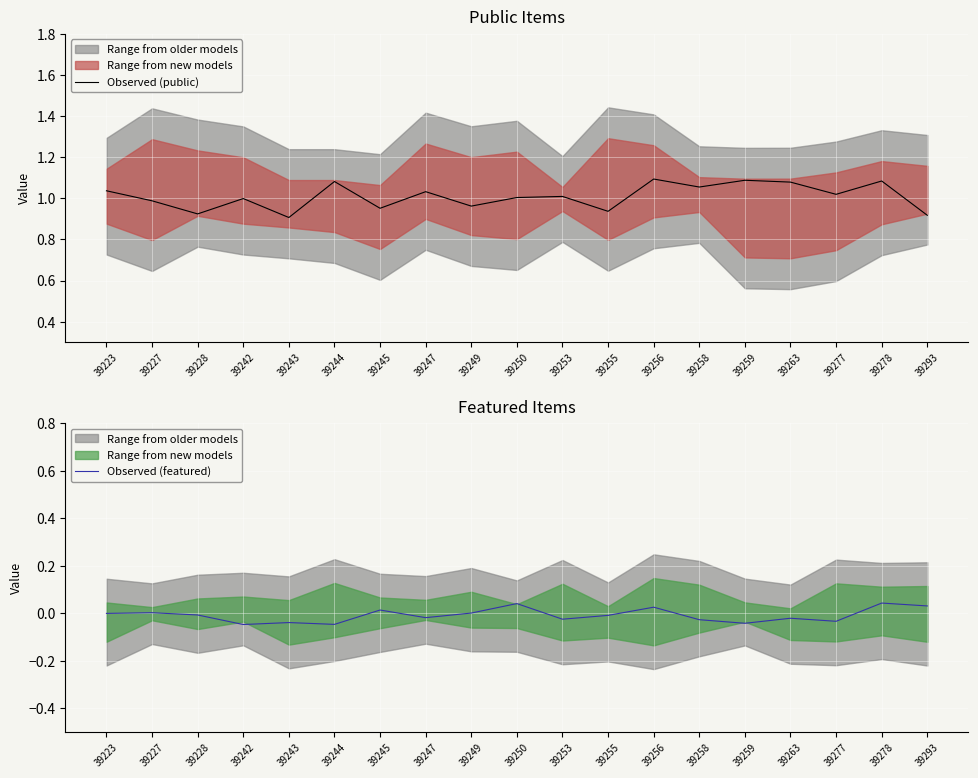

At which category is the sum across all series the highest?

39278